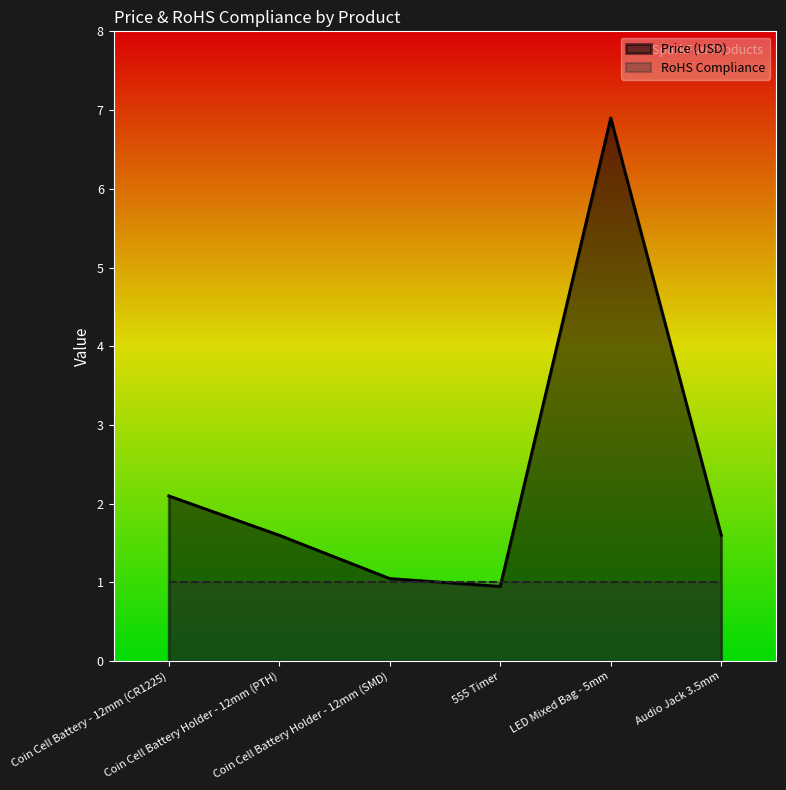

At which label is the value closest to 3?

Coin Cell Battery - 12mm (CR1225)